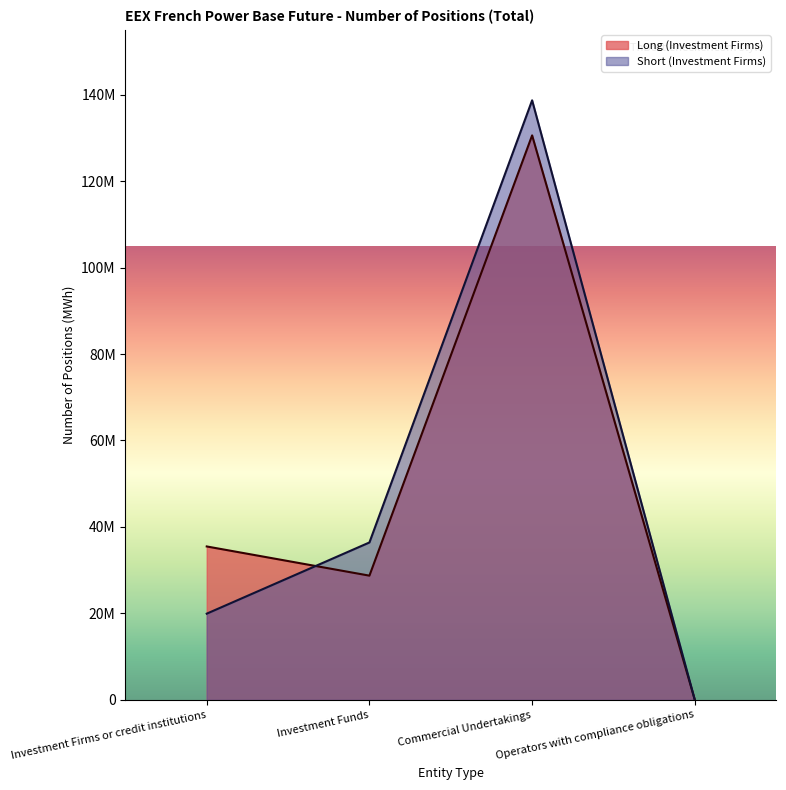

What are all the series names shown in the legend?

Long (Investment Firms), Short (Investment Firms)